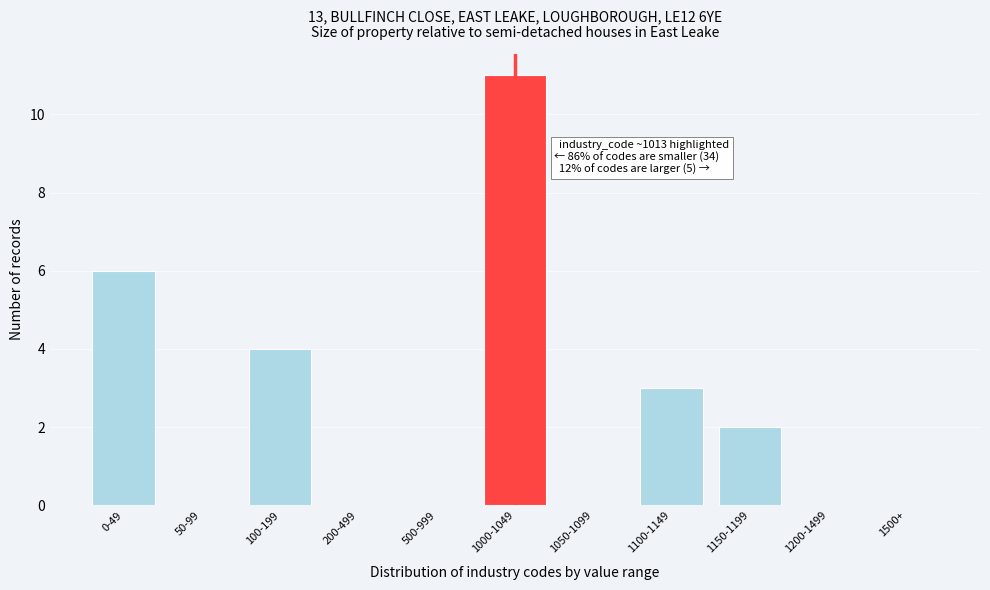

Reading right to left, extract all data points from this chart.

1500+=0	1200-1499=0	1150-1199=2	1100-1149=3	1050-1099=0	1000-1049=11	500-999=0	200-499=0	100-199=4	50-99=0	0-49=6